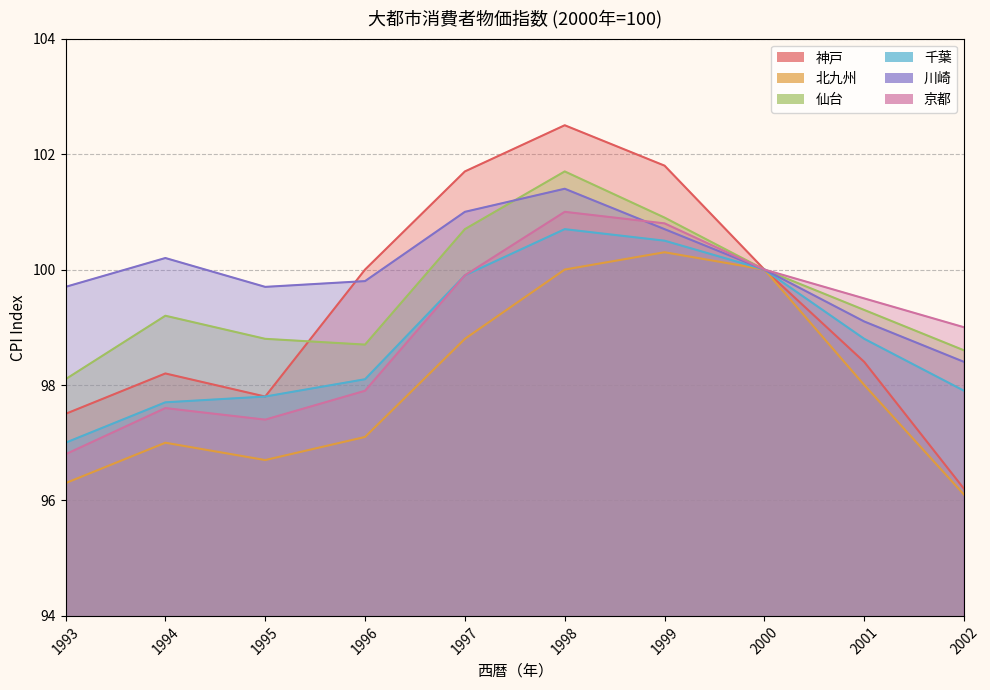

What is the maximum value for 仙台?

101.7